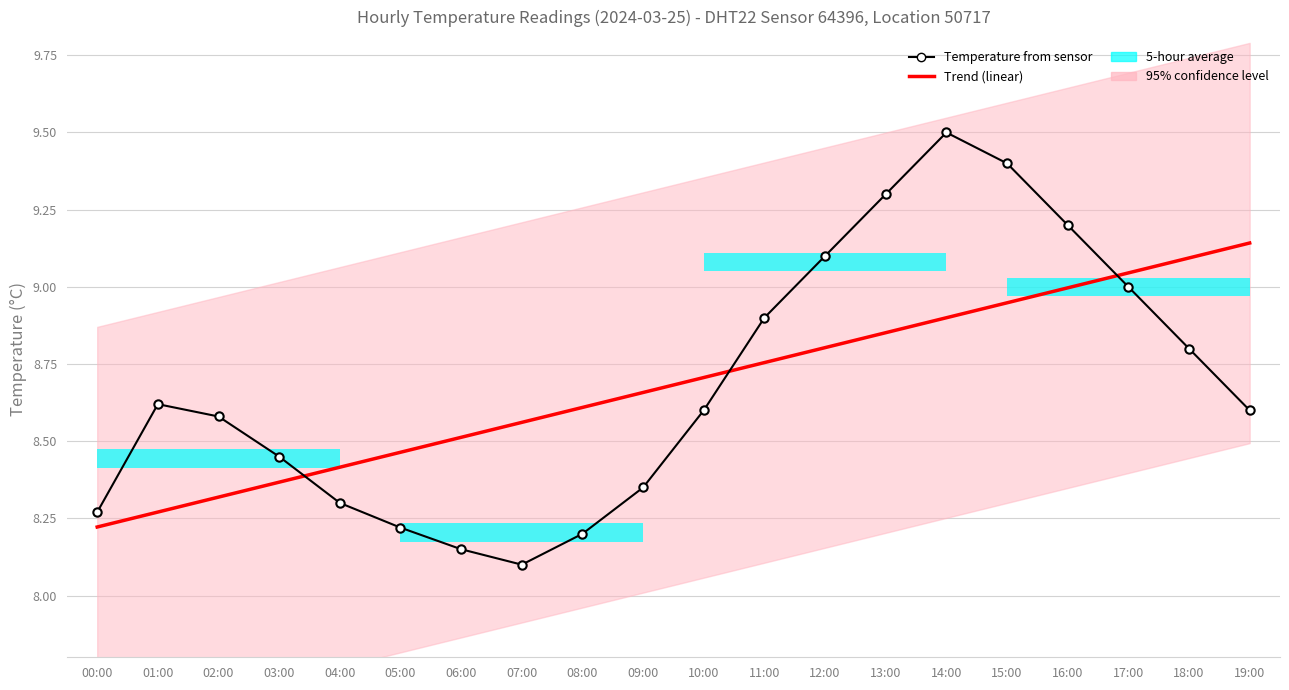

Is the value of Temperature from sensor at 03:00 greater than the value of Trend (linear) at 08:00?

No